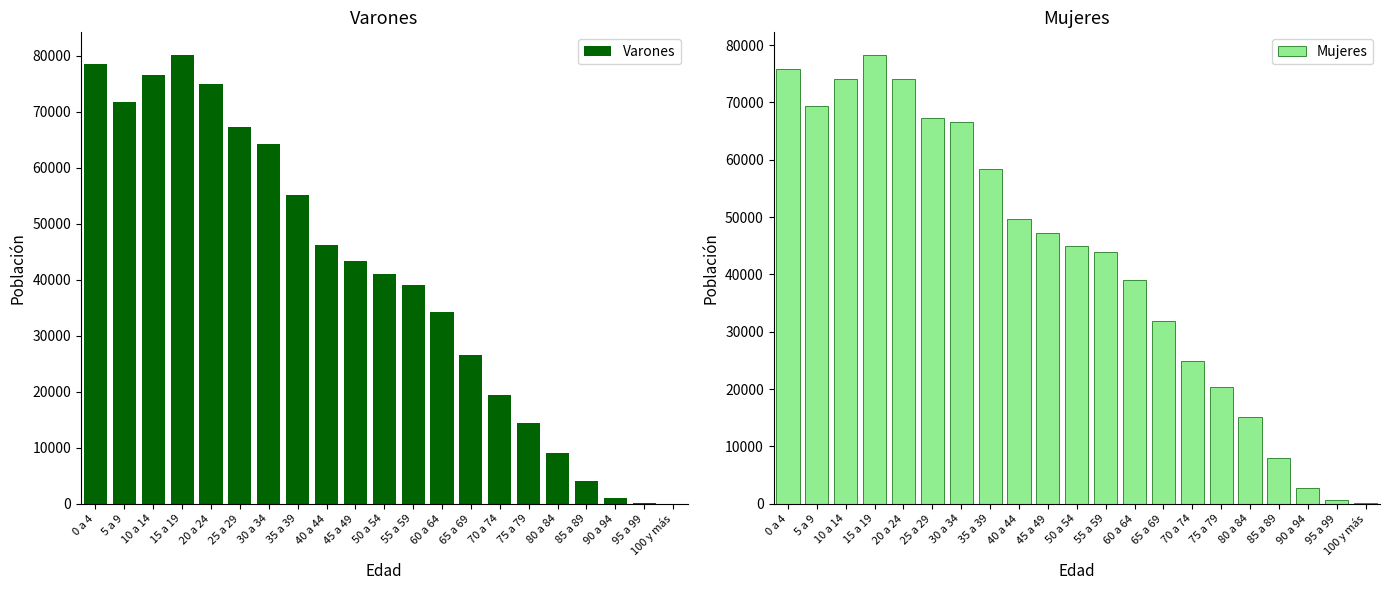

The value of Varones at 85 a 89 is 4033. True or false?

True